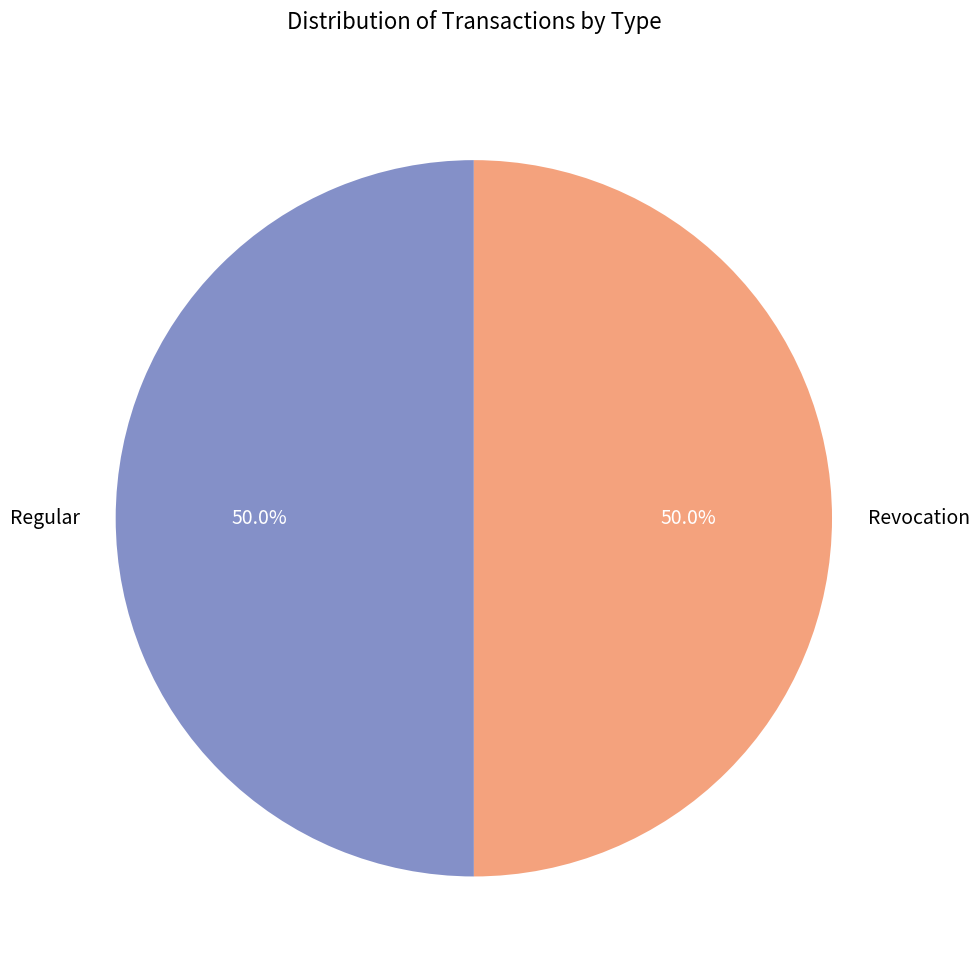

What is the total percentage of Regular and Revocation?

100.0%